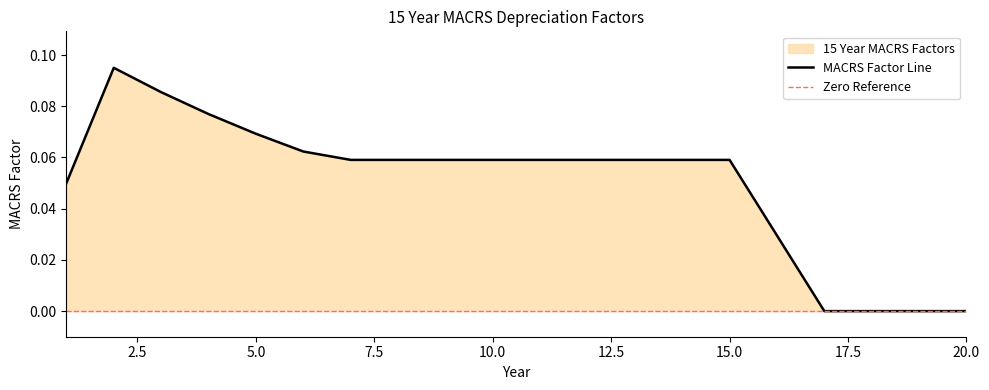

Which label corresponds to the smallest value in the chart?

17